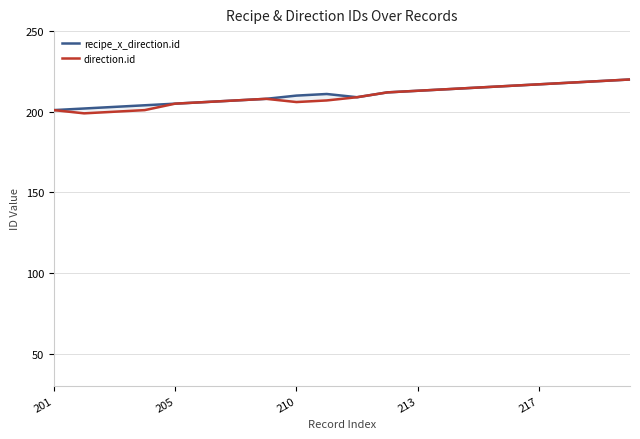

List the series in order of their peak value, highest first.

recipe_x_direction.id, direction.id